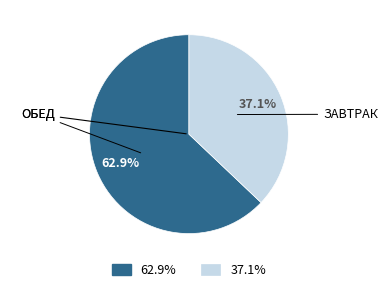

Does any single category account for the majority?

Yes